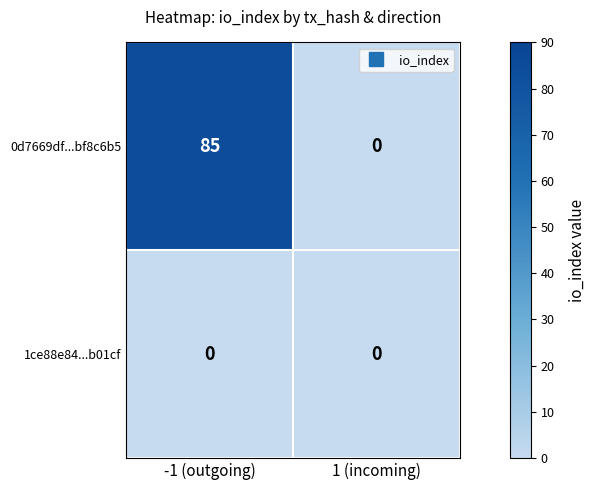

List the series in order of their overall mean, highest first.

0d7669df...bf8c6b5, 1ce88e84...b01cf